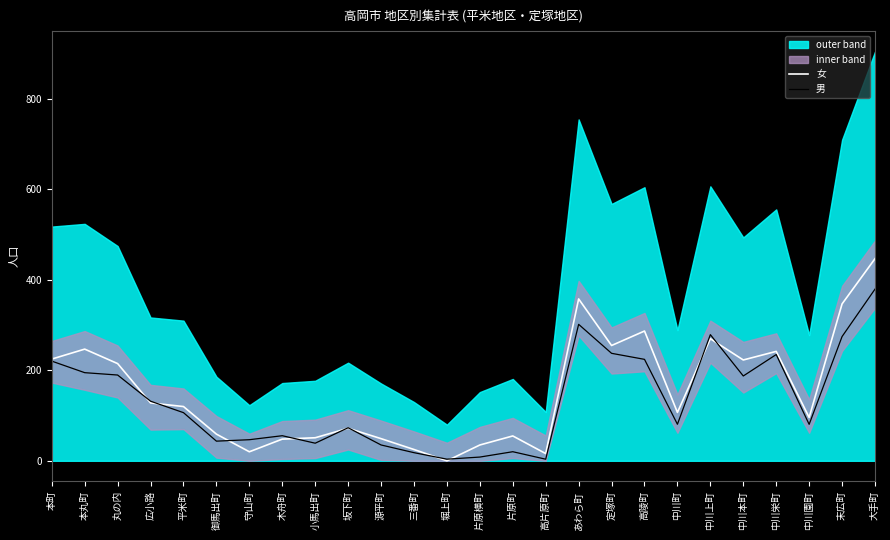

What is the average value of the 男 series?

133.5